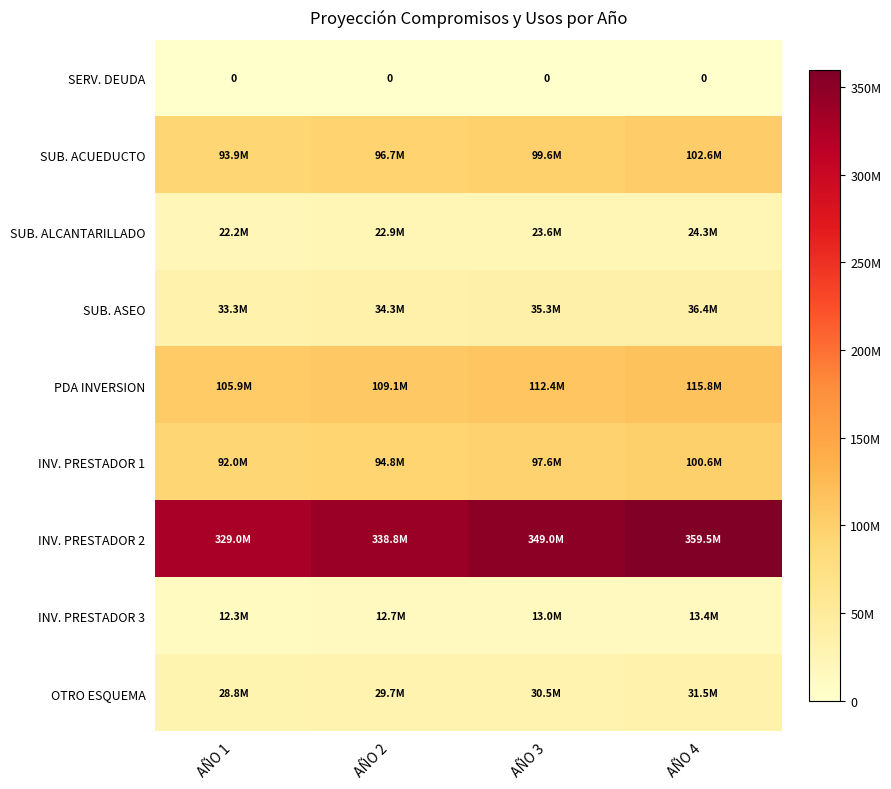

Which has a higher value, AÑO 4 or AÑO 3?

AÑO 4